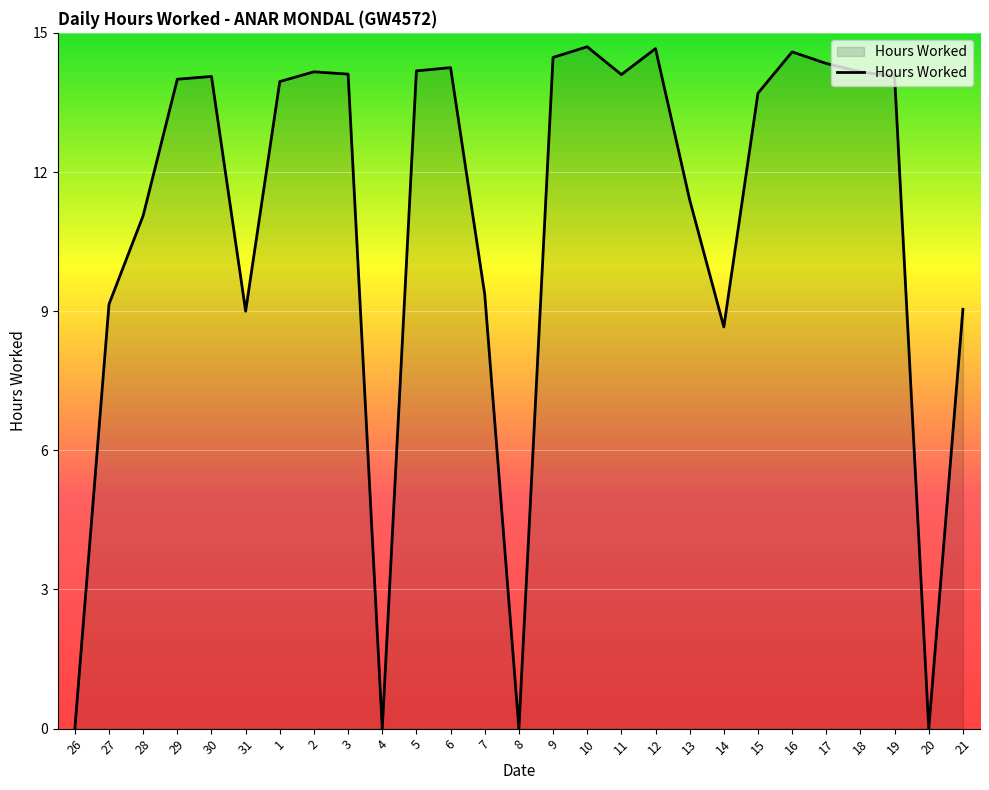

What position from the right is 8?

14